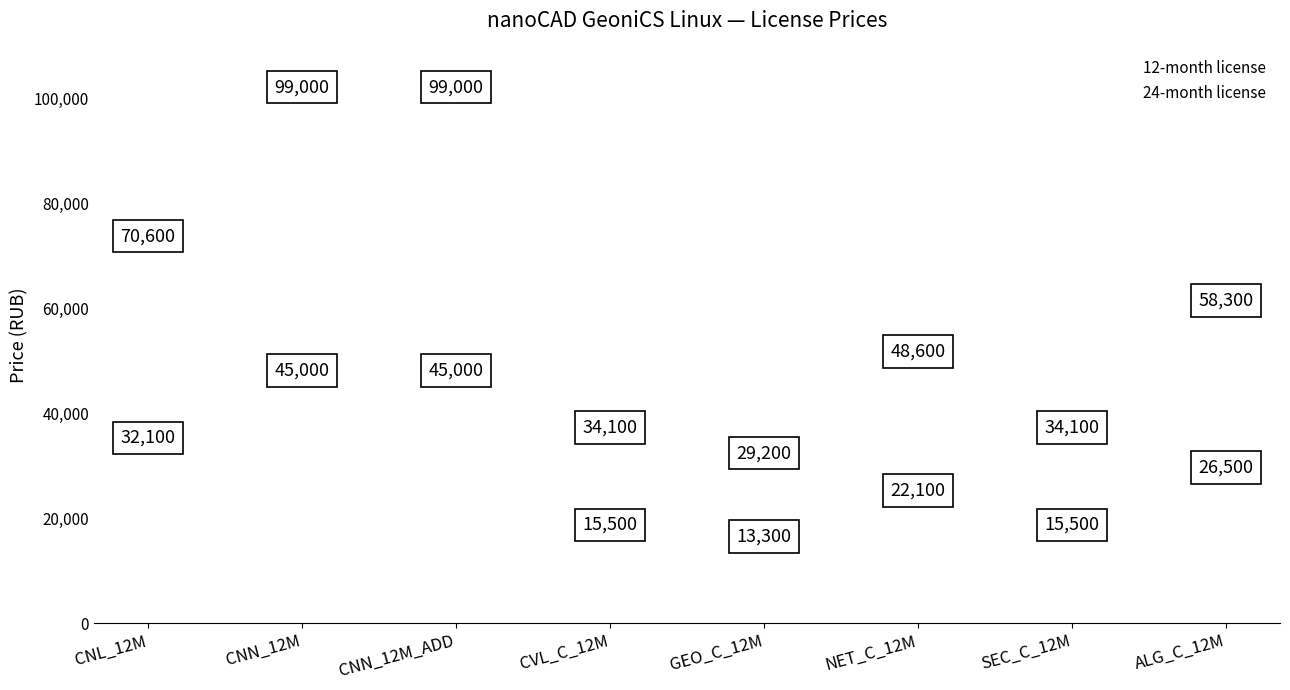

Is the value of 12-month license at CNL_12M greater than the value of 24-month license at SEC_C_12M?

No